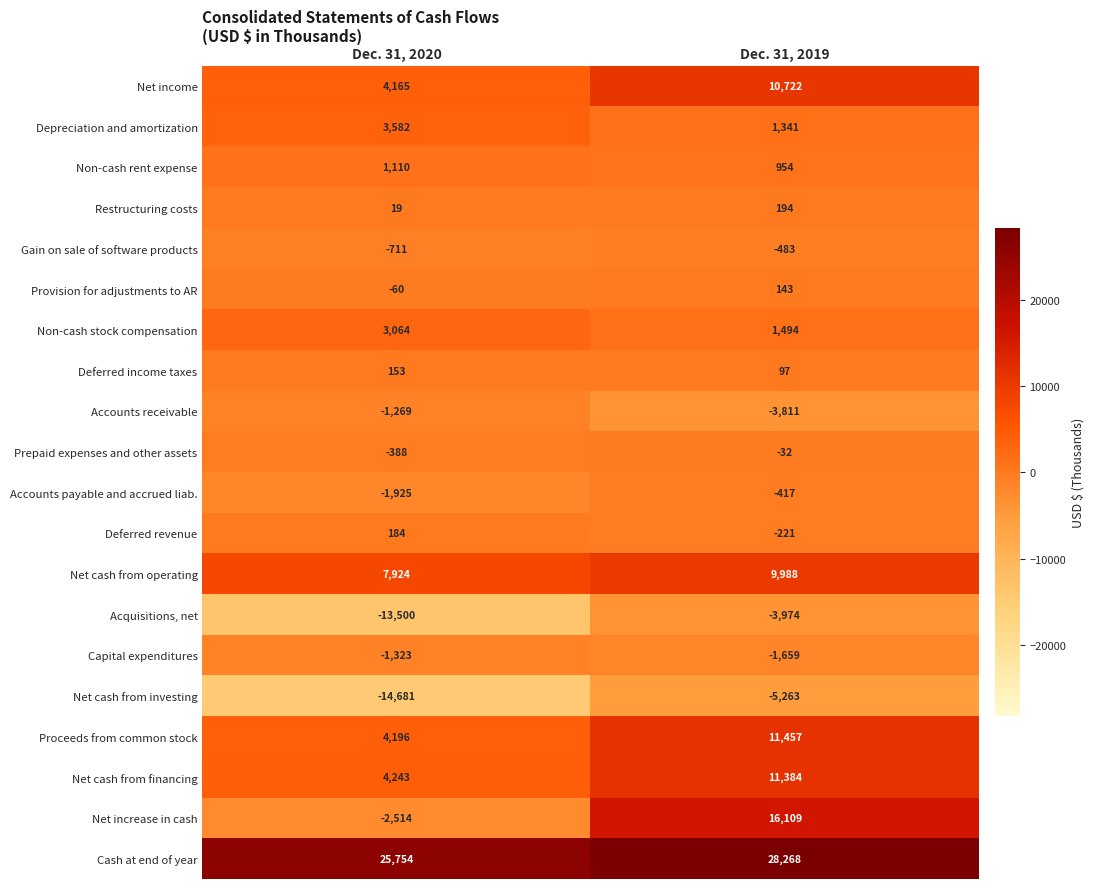

What is the sum of the Gain on sale of software products values at Dec. 31, 2020 and Dec. 31, 2019?

-1194